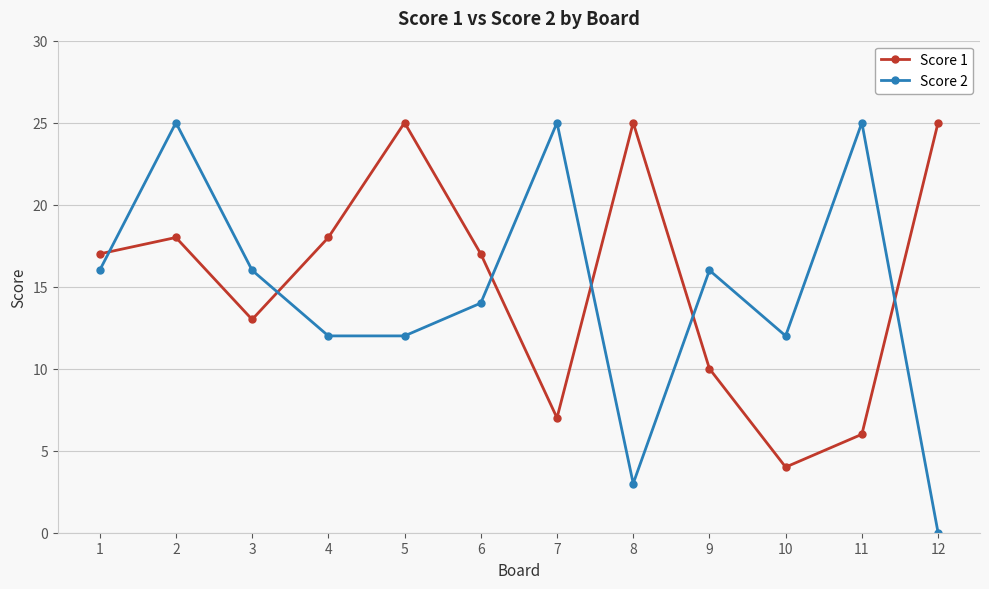

Which series has the largest total across all categories?

Score 1